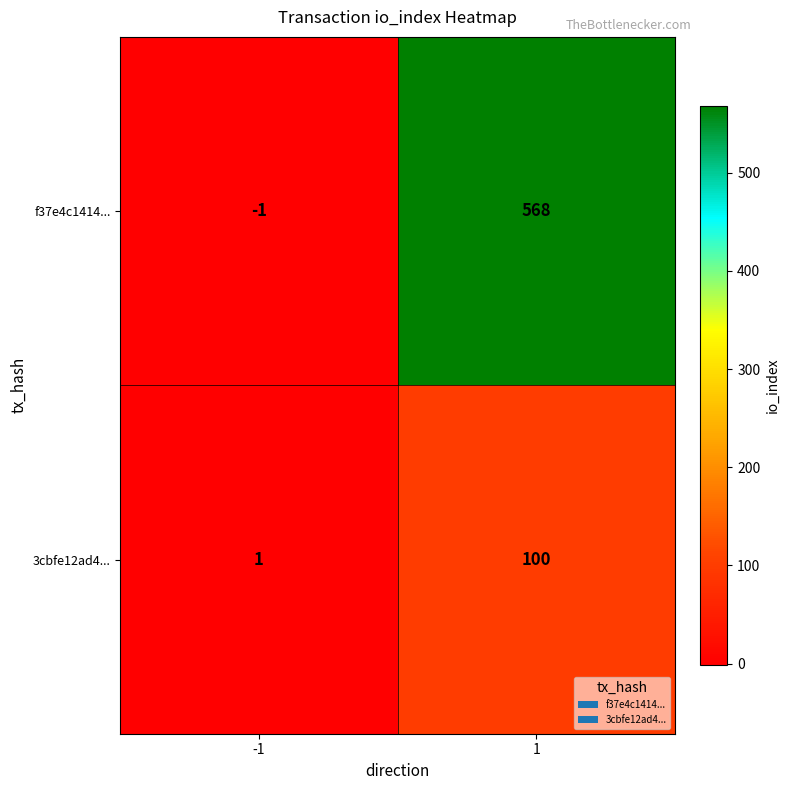

What is the difference between the f37e4c1414... values at 1 and -1?

569